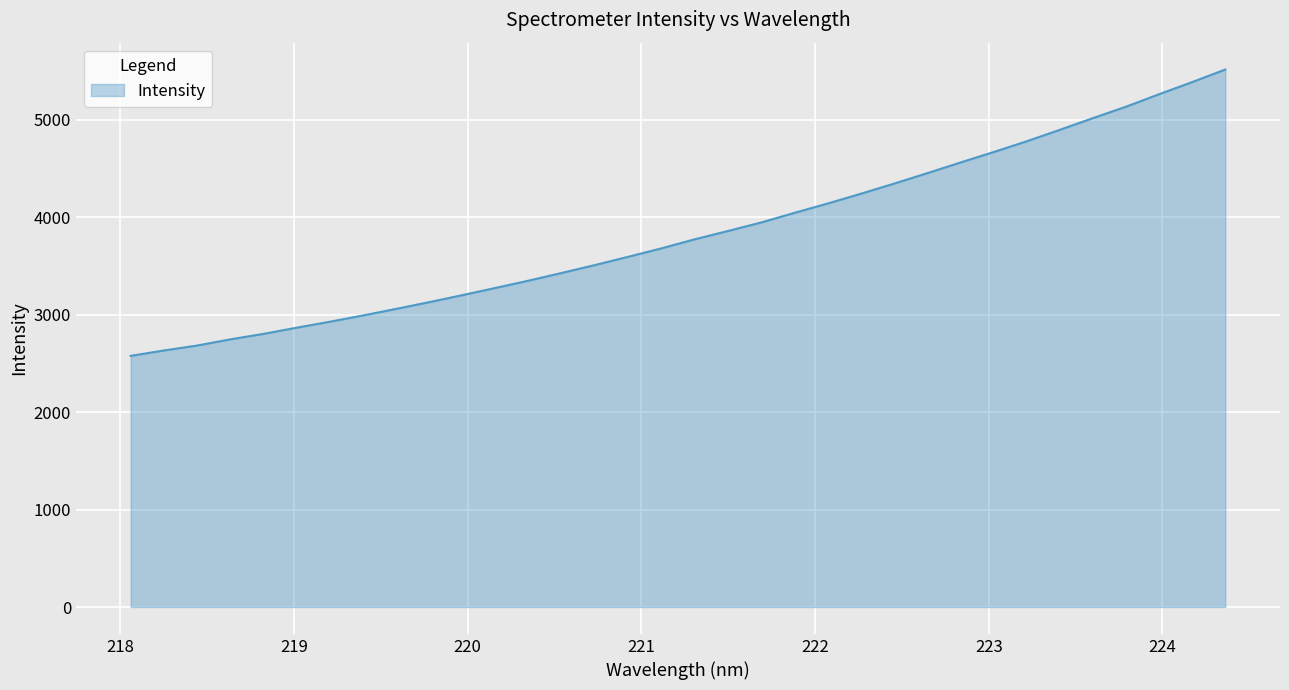

What is the smallest value displayed?

2577.4